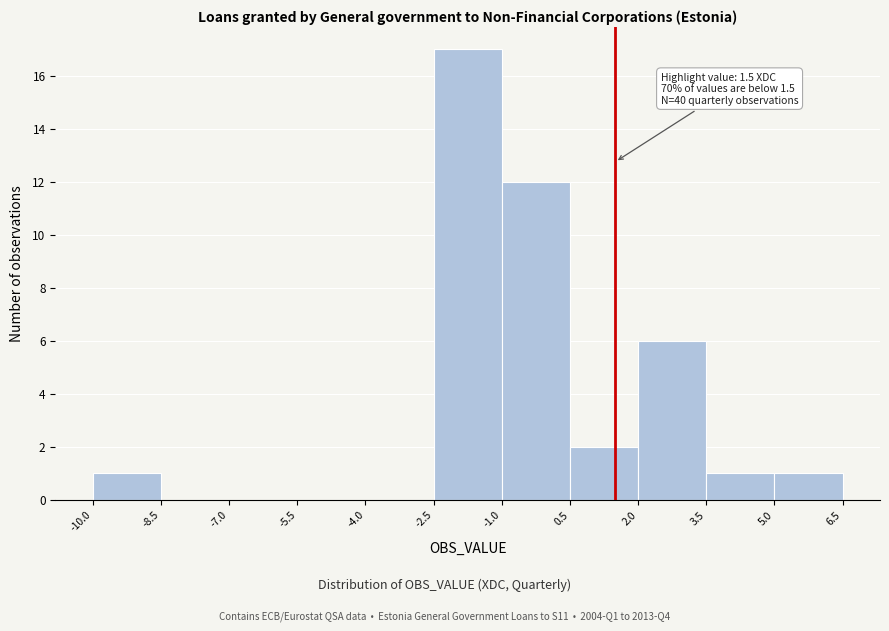

Over which range of the x-axis is the bar tallest?

-2.5 to -1.0